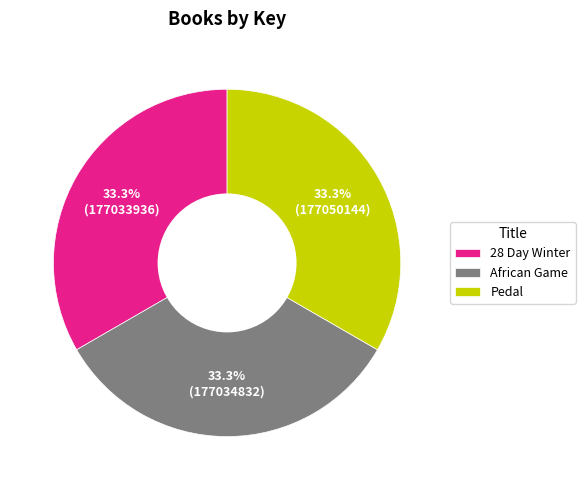

How many segments does this pie chart have?

3